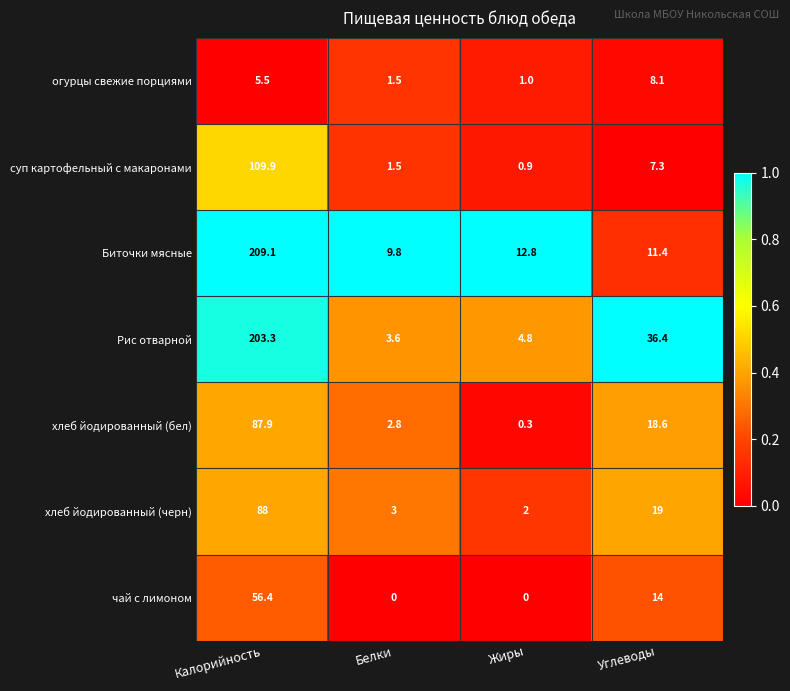

Read the хлеб йодированный (черн) value at Жиры.

2.0